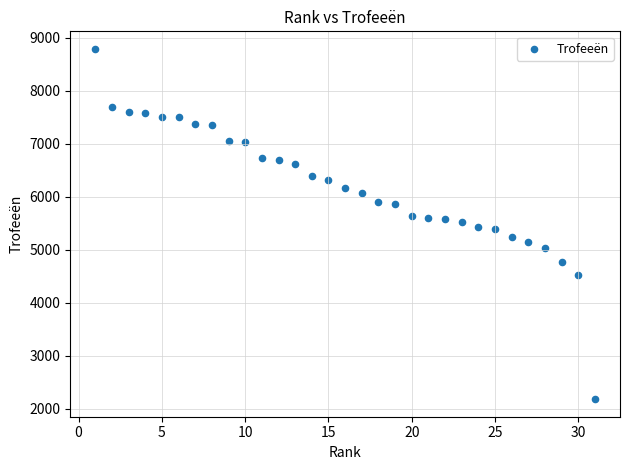

What is the range of X values (max minus min)?

30